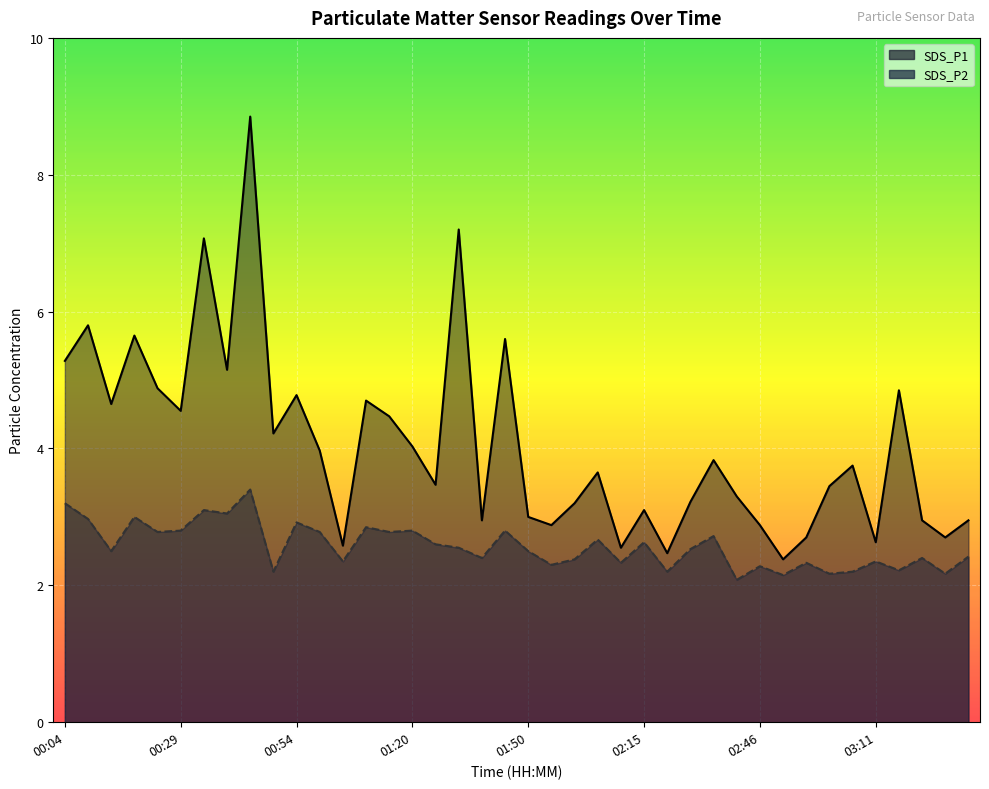

What is the maximum value for SDS_P2_line?

3.4